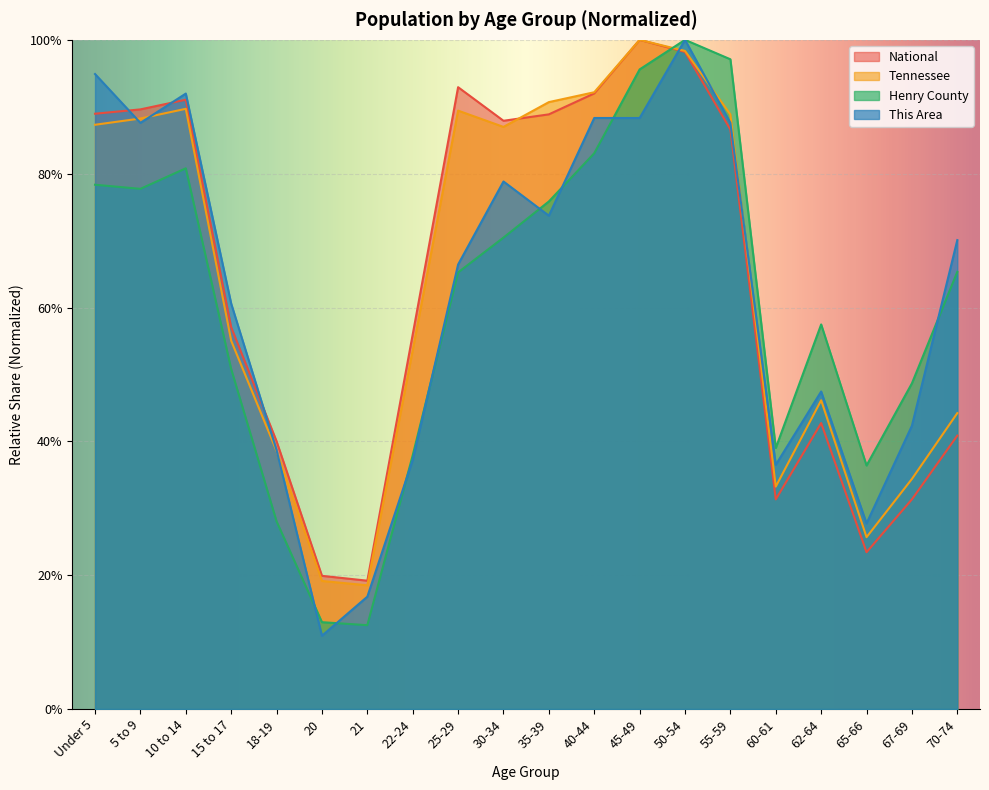

Reading left to right, extract all data points from this chart.

This Area: 0.9	0.9	0.9	0.6	0.4	0.1	0.2	0.4	0.7	0.8	0.7	0.9	0.9	1.0	0.9	0.4	0.5	0.3	0.4	0.7
Henry County: 0.8	0.8	0.8	0.5	0.3	0.1	0.1	0.4	0.7	0.7	0.8	0.8	1.0	1.0	1.0	0.4	0.6	0.4	0.5	0.7
Tennessee: 0.9	0.9	0.9	0.6	0.4	0.2	0.2	0.5	0.9	0.9	0.9	0.9	1.0	1.0	0.9	0.3	0.5	0.3	0.3	0.4
National: 0.9	0.9	0.9	0.6	0.4	0.2	0.2	0.6	0.9	0.9	0.9	0.9	1.0	1.0	0.9	0.3	0.4	0.2	0.3	0.4